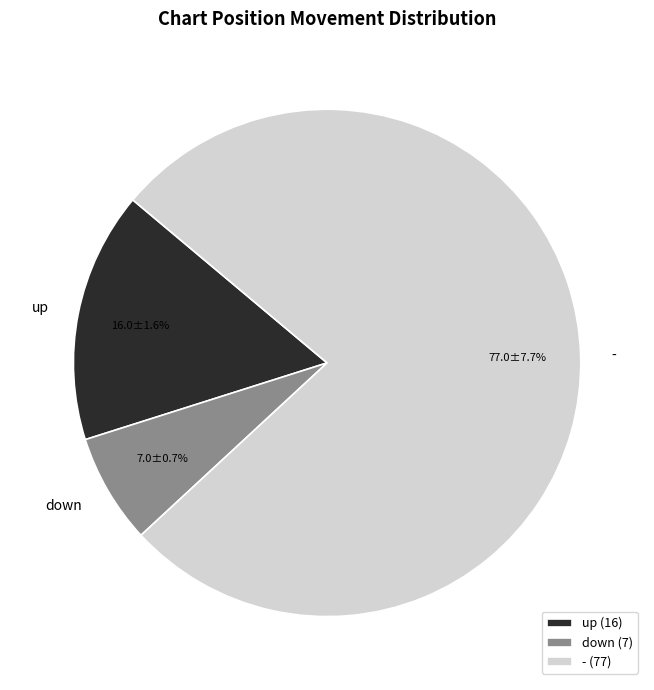

Which has a higher value, up or down?

up